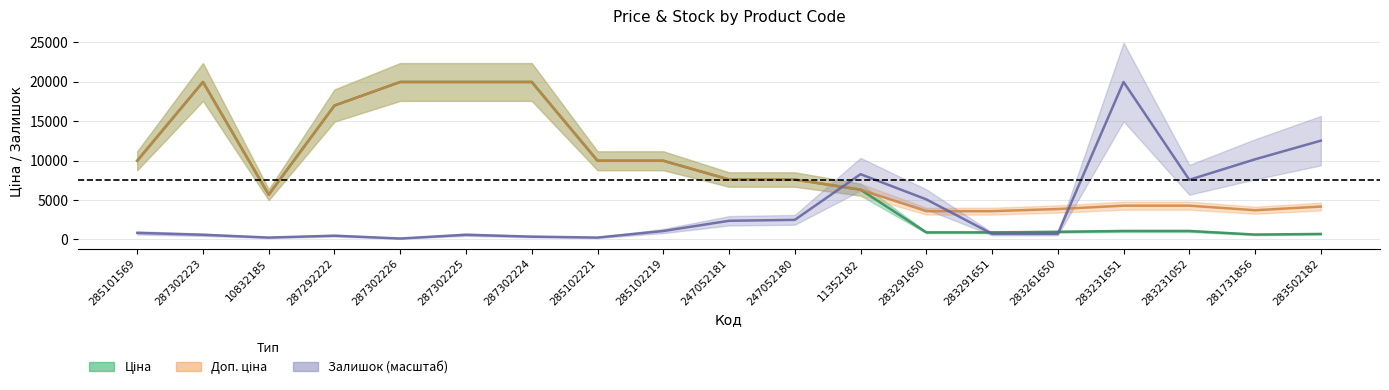

What is the difference between the maximum and minimum values in the Доп. ціна series?

16380.6